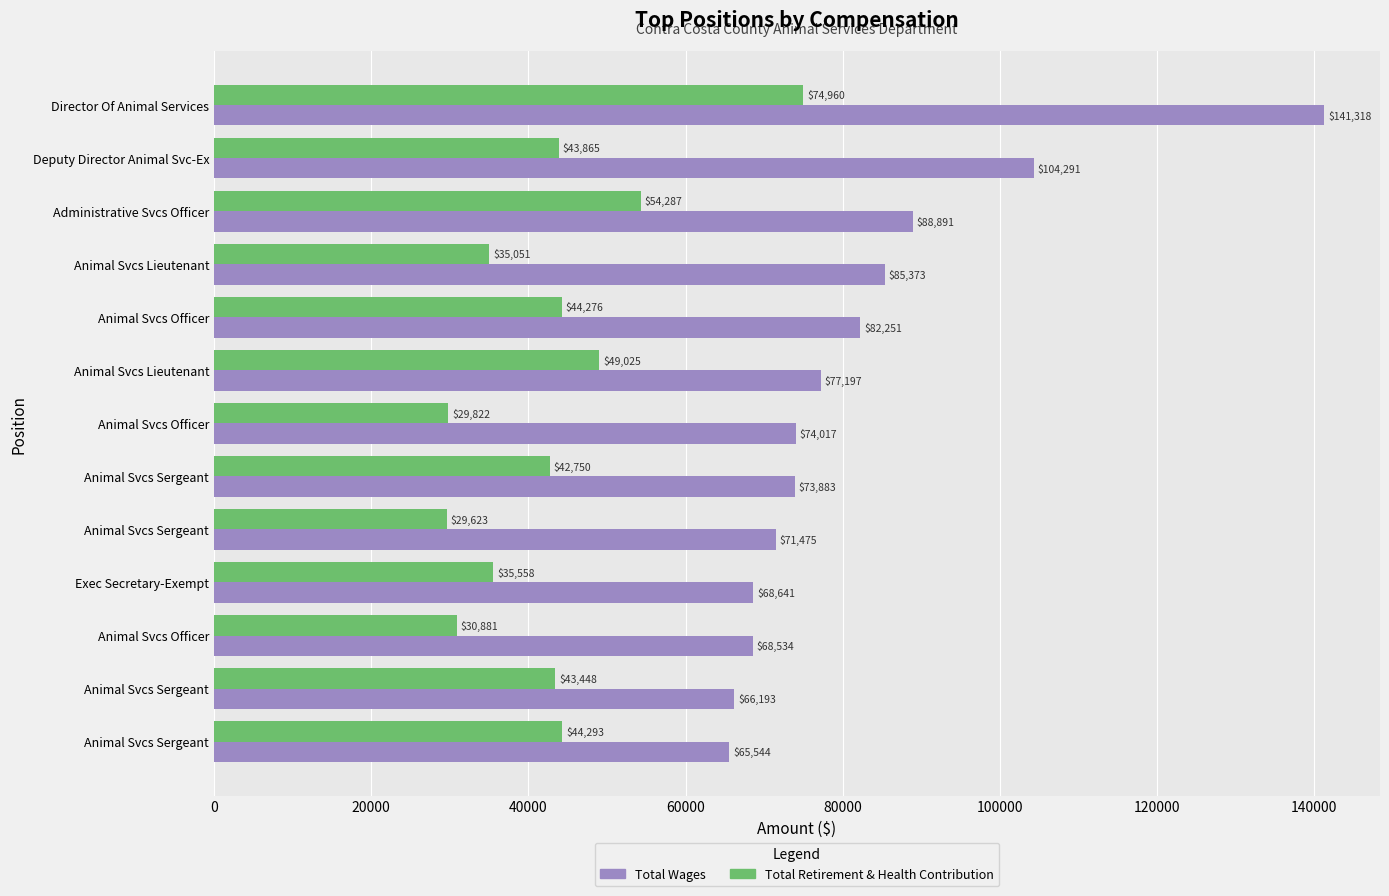

What is the value of the Total Wages bar at the 13th from the left?

65544